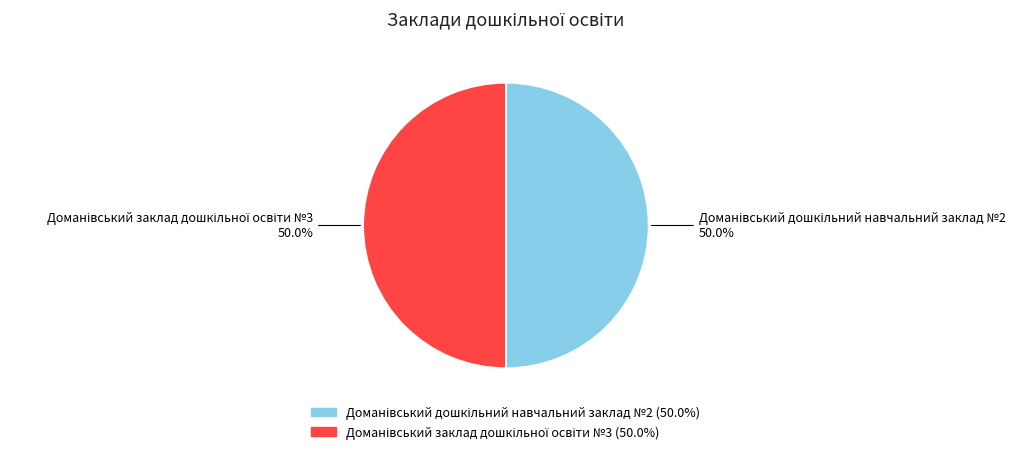

How many slices are in this pie chart?

2